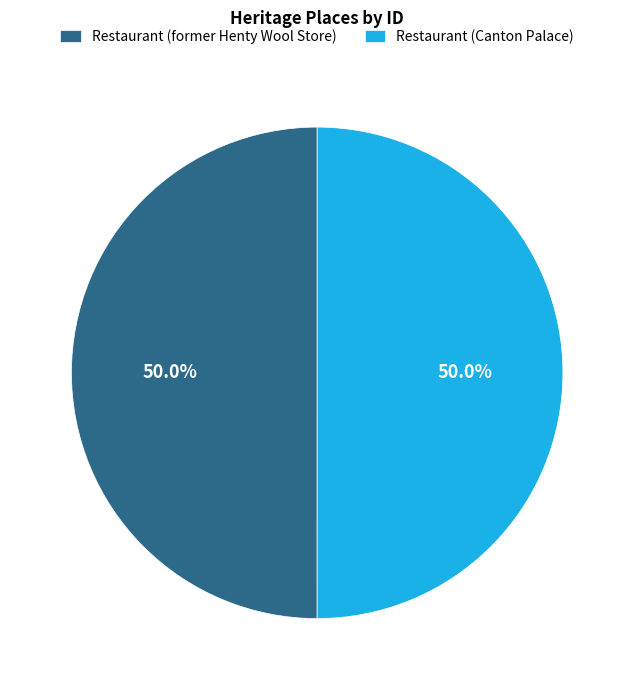

How many segments does this pie chart have?

2